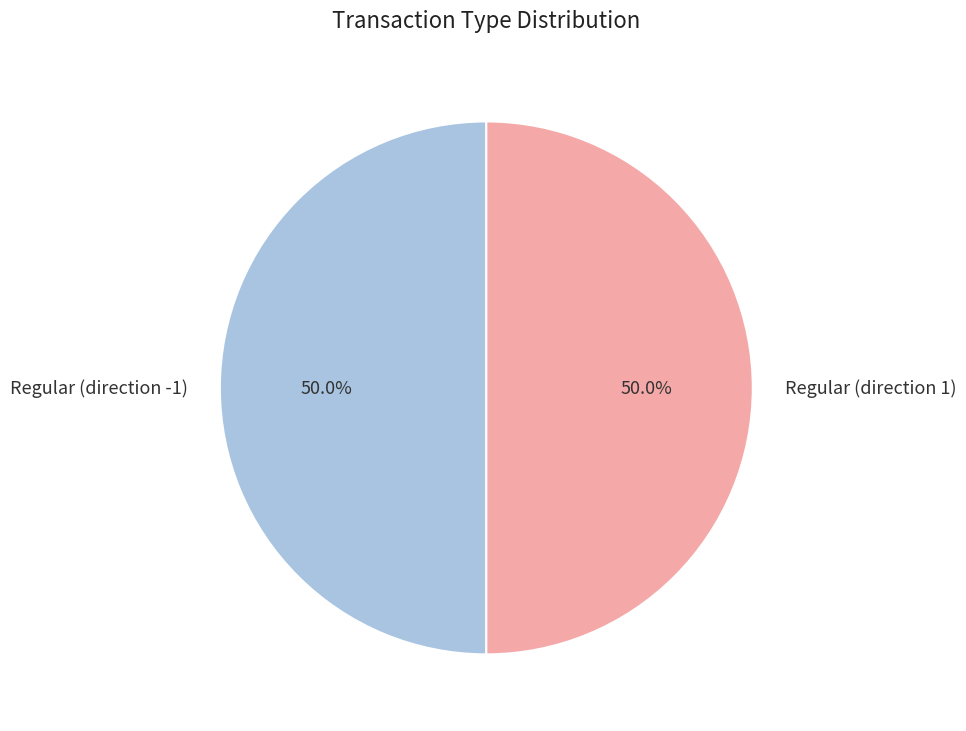

The Regular (direction 1) slice represents 50% of the pie. True or false?

True